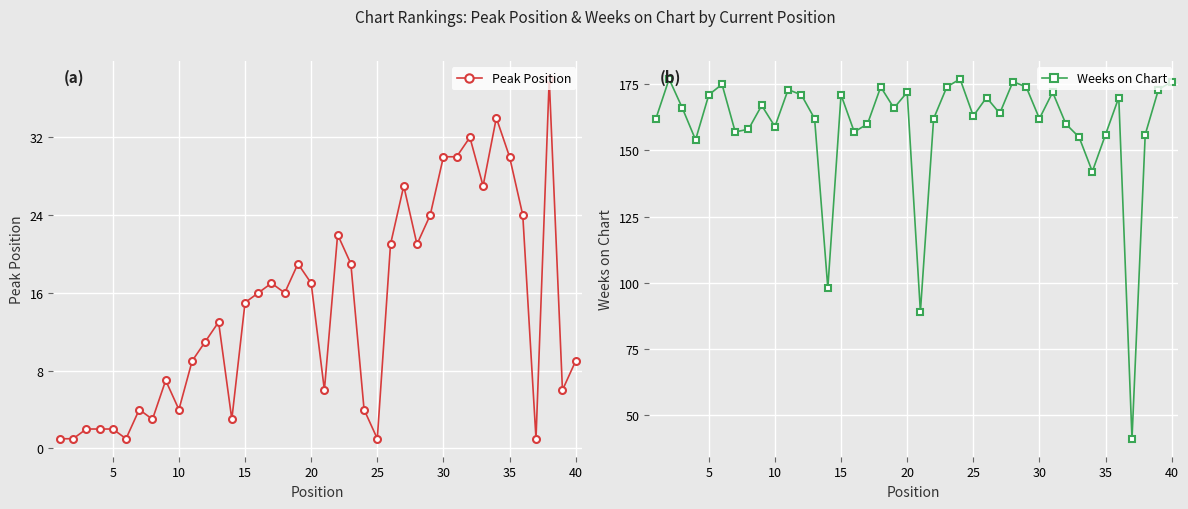

What is the greatest value displayed?

177